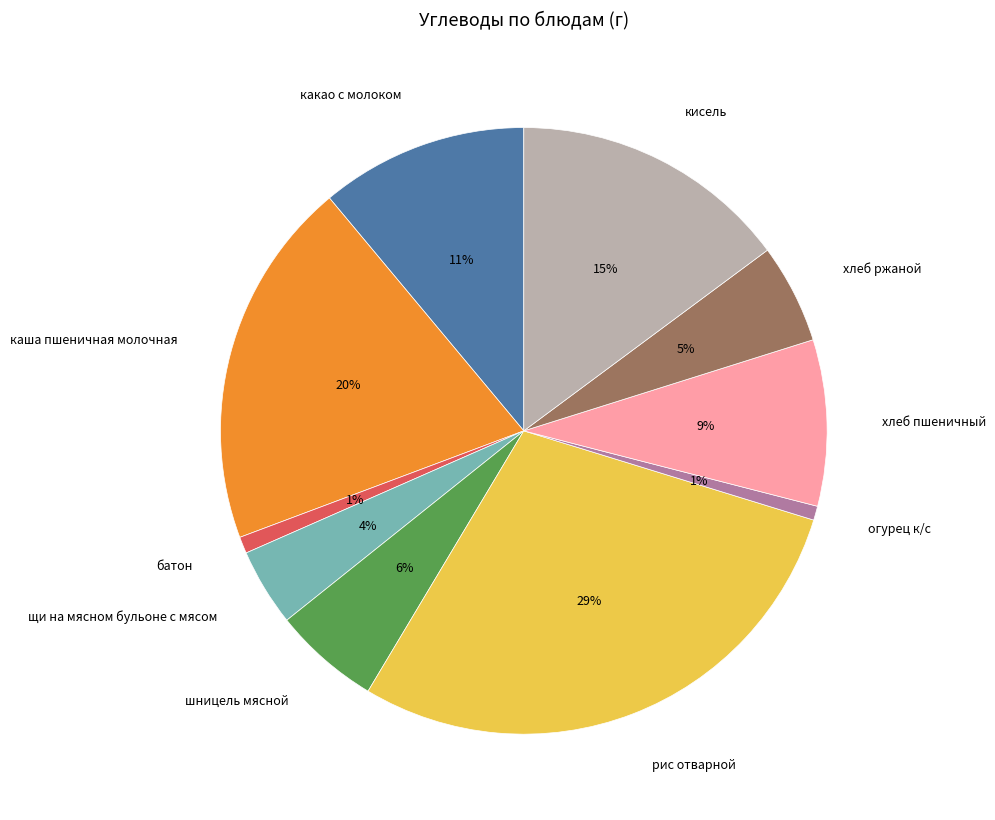

Which category has the biggest portion of the pie?

рис отварной